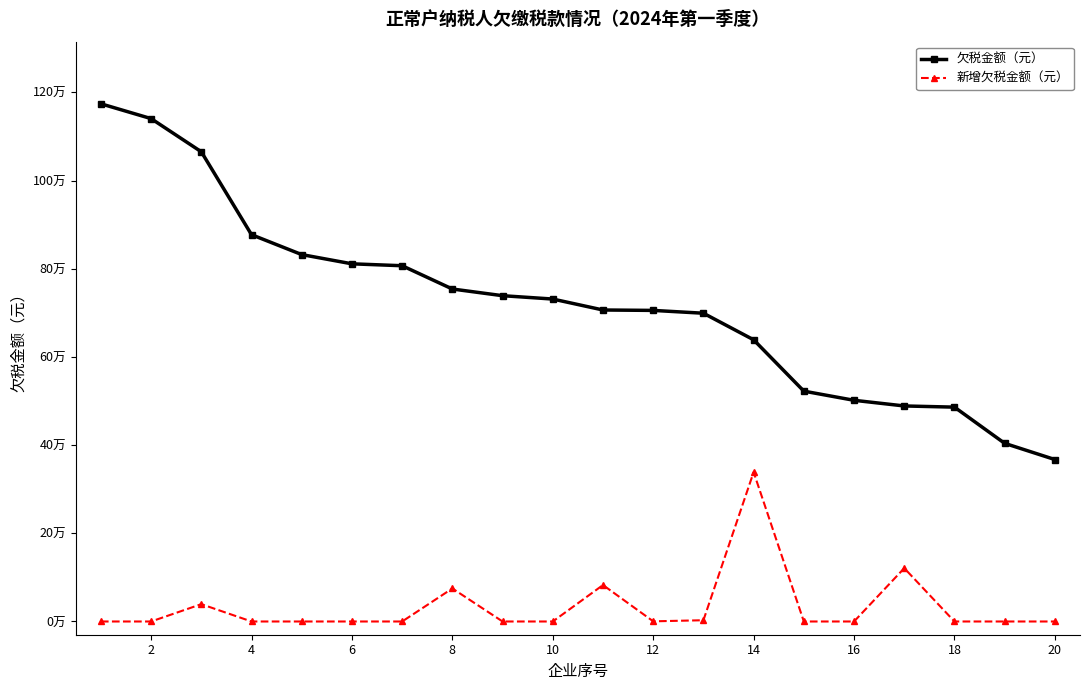

What are all the series names shown in the legend?

欠税金额（元）, 新增欠税金额（元）